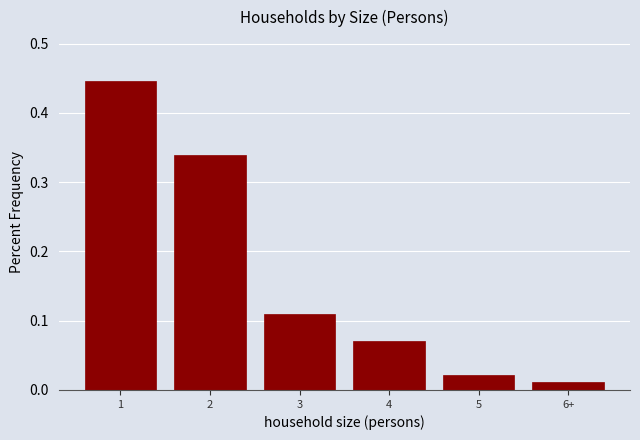

Which category has the lowest value across all series?

6+